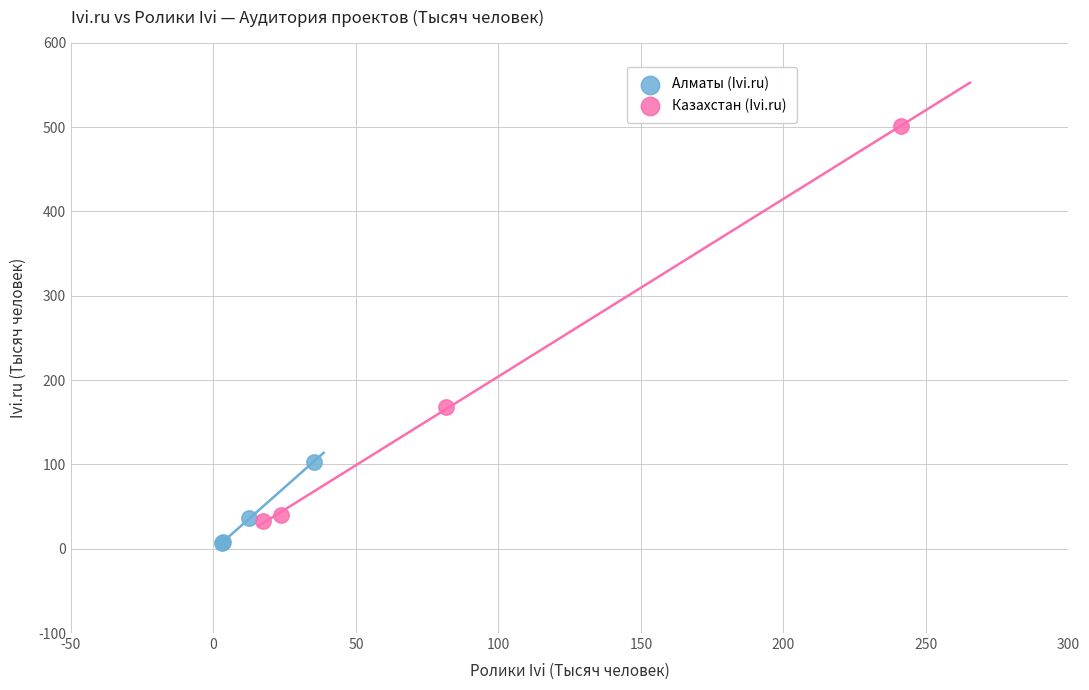

Which series contains the highest Y value?

Казахстан (Ivi.ru)